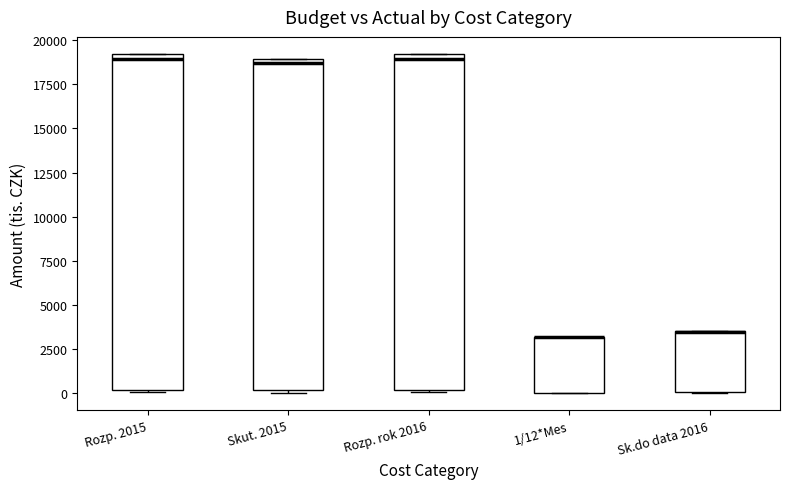

Reading left to right, transcribe this box plot: for each box, give where its median line is, the range the box spans, and where its two whiskers end, as read against the y-axis. The values are not printed on the chart, so give them approximately, as read against the axis.

Rozp. 2015: median 19000 (just below the box's upper edge), box 0 to 19000, whiskers 0 to 19000
Skut. 2015: median 18500, box 0 to 19000, whiskers 0 (just below the box's lower edge) to 19000
Rozp. rok 2016: median 19000 (just below the box's upper edge), box 0 to 19000, whiskers 0 (just below the box's lower edge) to 19000
1/12*Mes: median 3000 (drawn on the box's upper edge), box 0 to 3000, whiskers 0 to 3000
Sk.do data 2016: median 3500 (drawn on the box's upper edge), box 0 to 3500, whiskers 0 to 3500